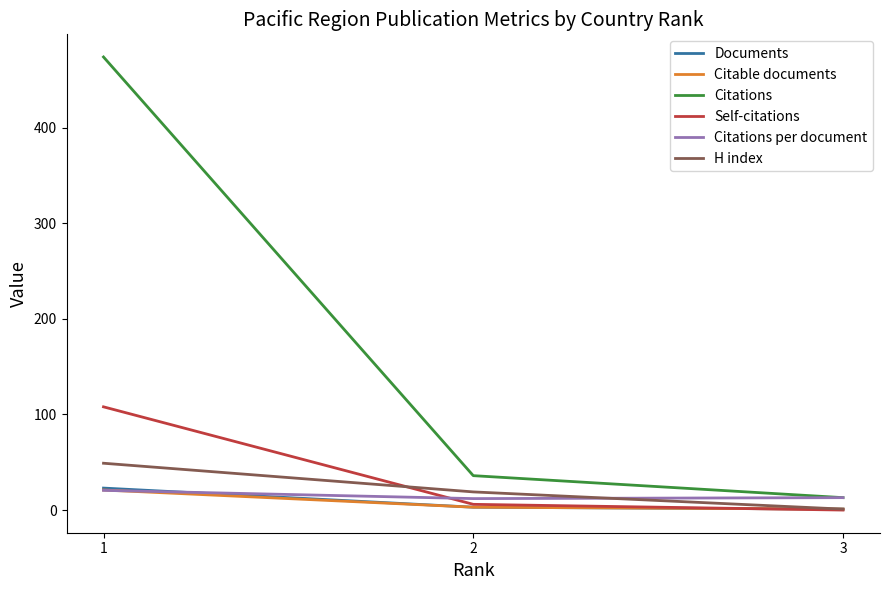

Which series has the largest range (max minus min)?

Citations